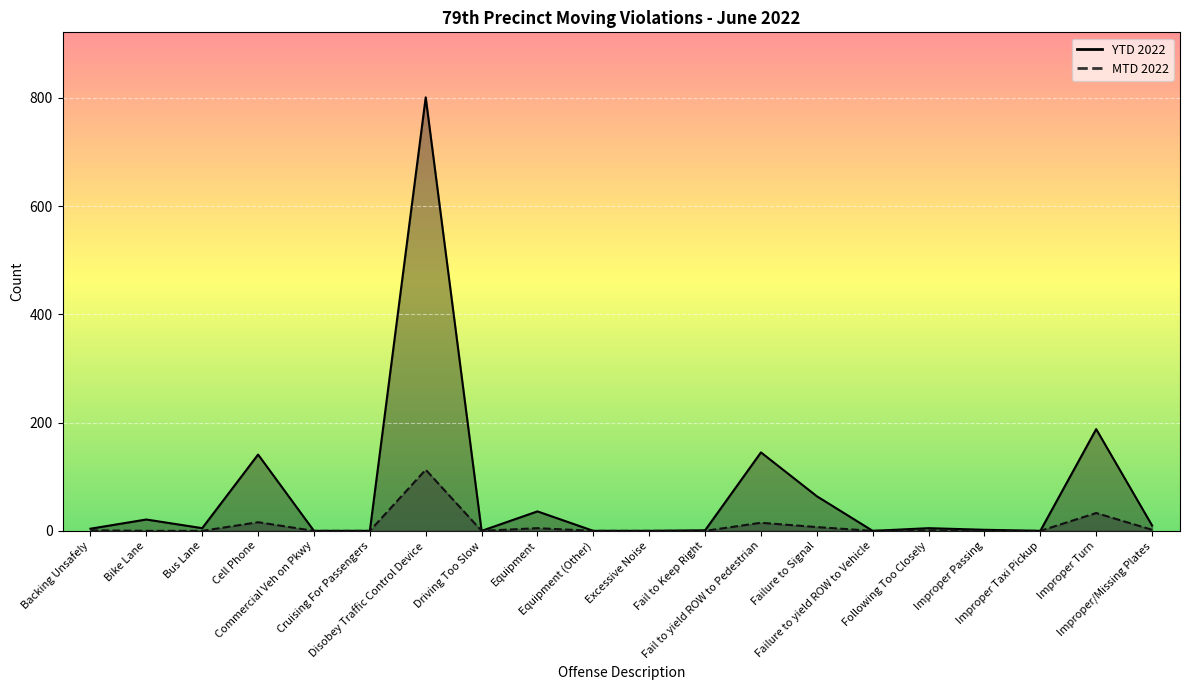

Is it true that YTD 2022 equals 21 at Bike Lane?

True